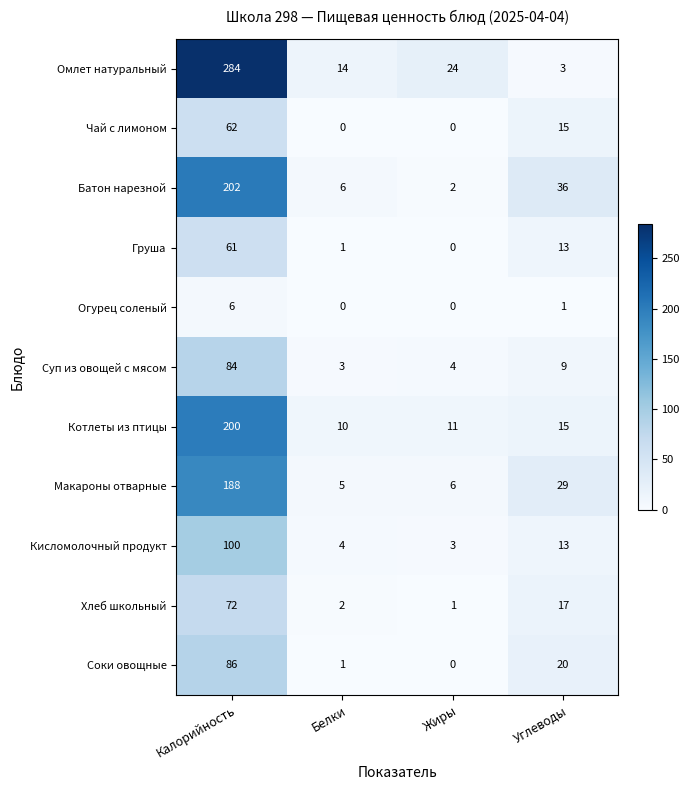

At which label does Суп из овощей с мясом first exceed 9?

Калорийность